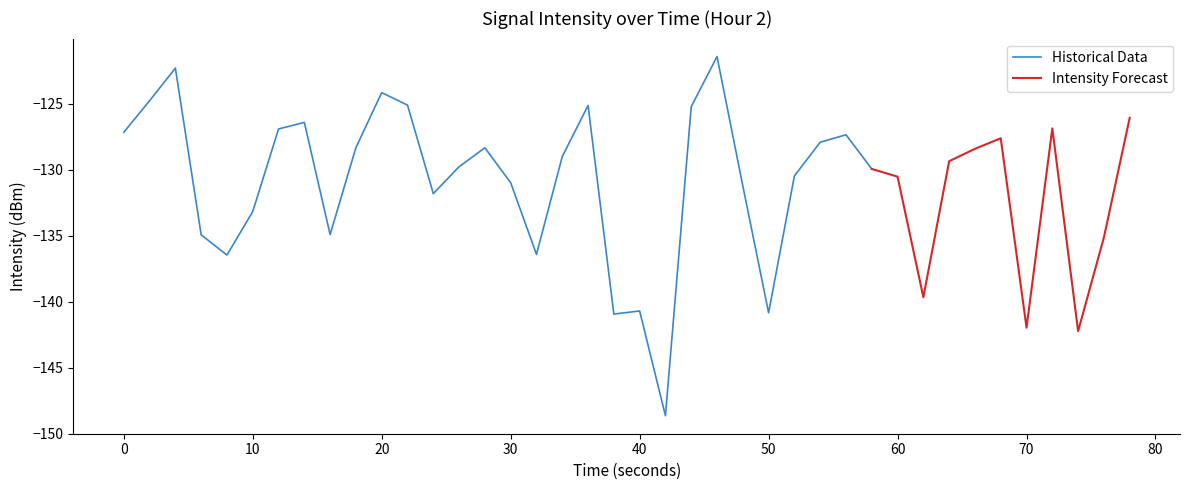

How many points are higher than both their immediate neighbors (excluding endpoints)?

10